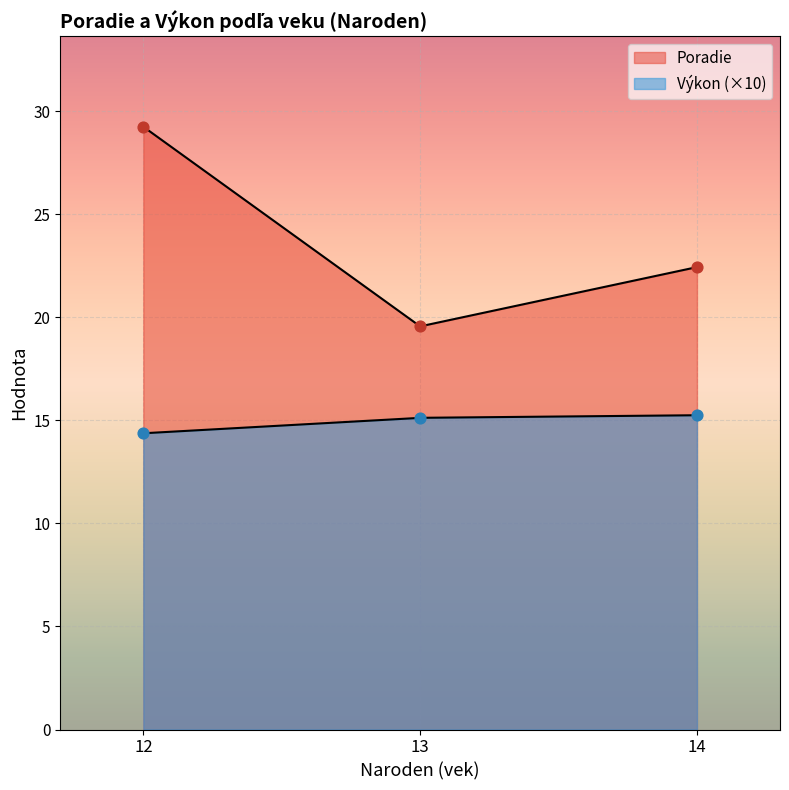

Which series contains the highest Y value?

Poradie